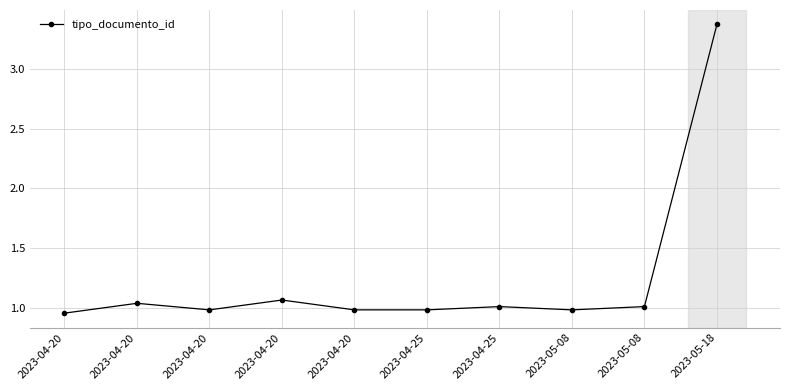

Where is the first local maximum?

2023-04-20